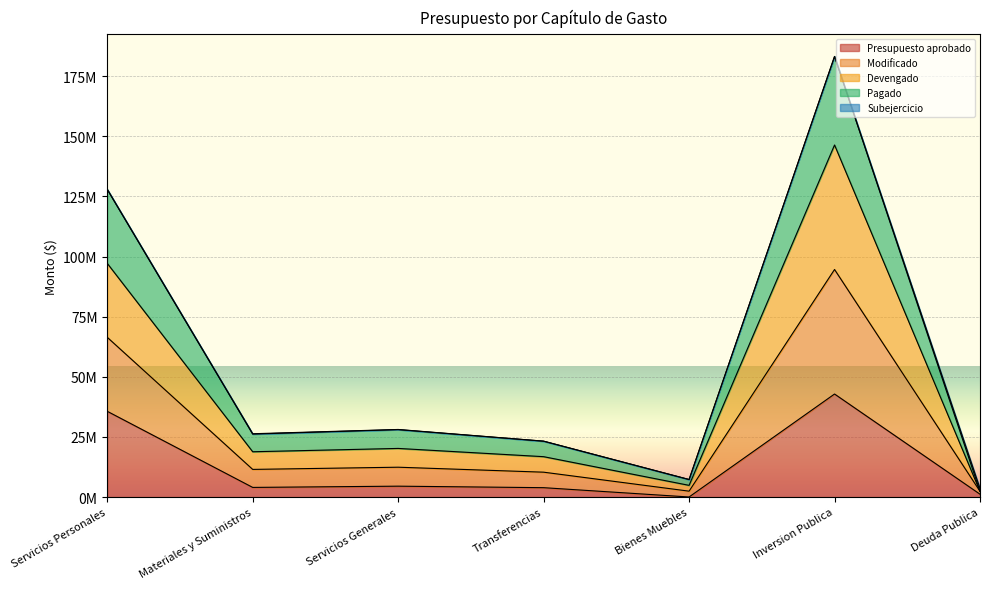

Is it true that Presupuesto aprobado equals 54610.0 at Bienes Muebles?

True